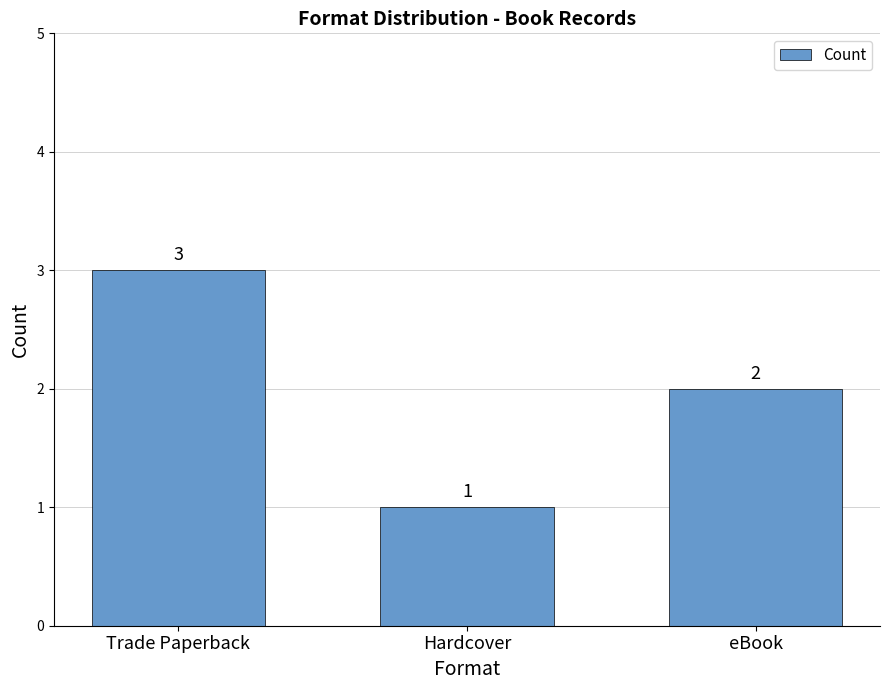

Does the chart contain stacked bars?

No